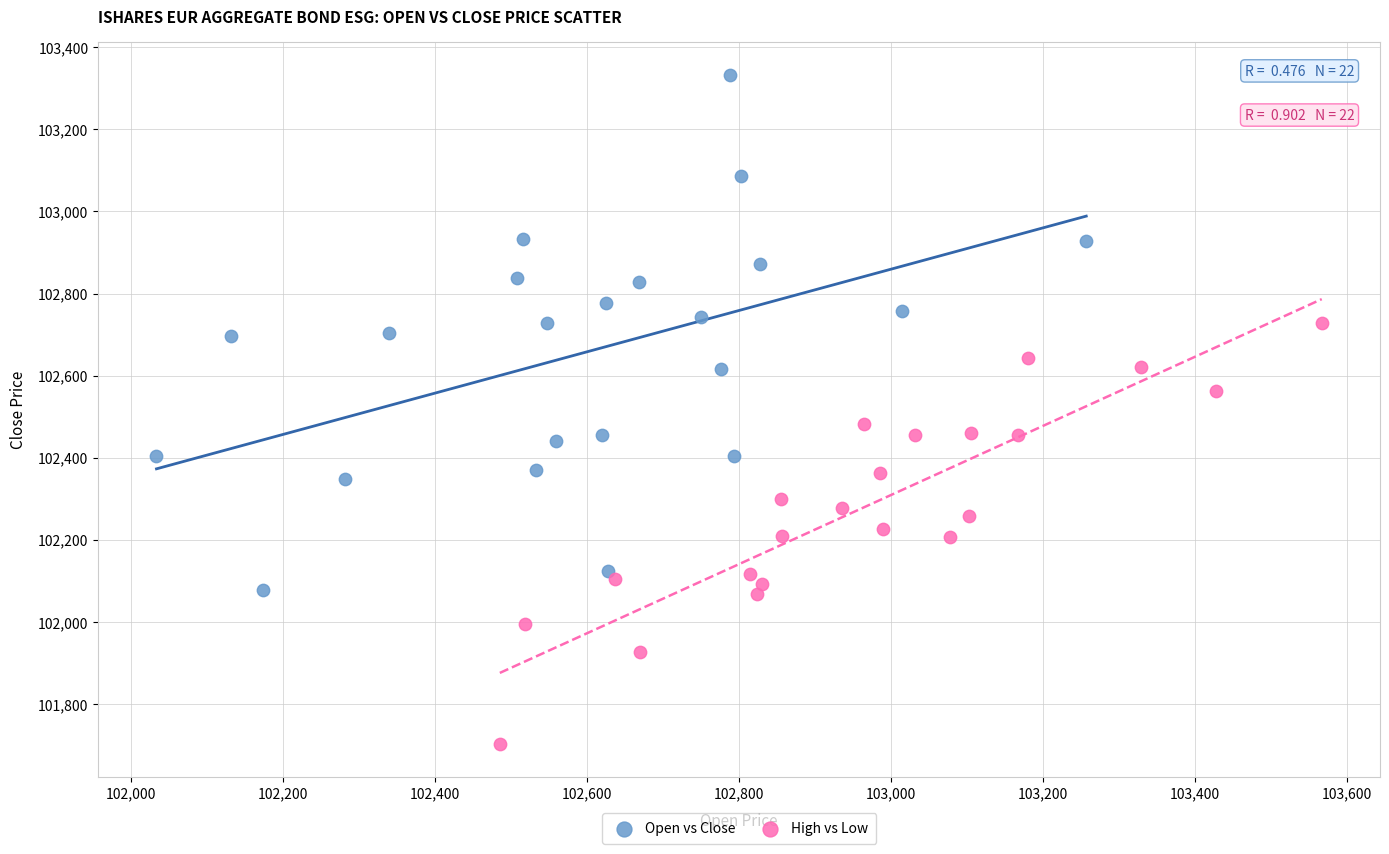

Which series reaches the minimum Y coordinate?

High vs Low